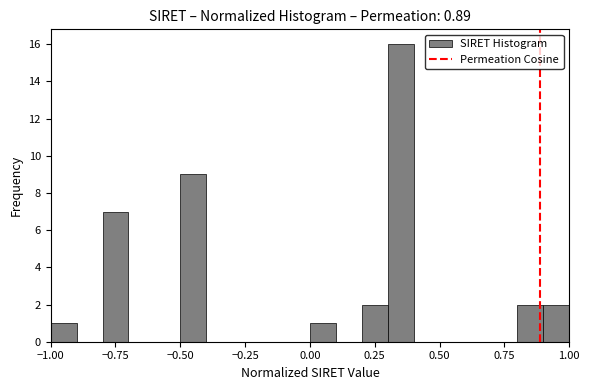

Around what value on the x-axis is the tallest bar? Give the approximate position of its centre, as read against the axis.

0.35